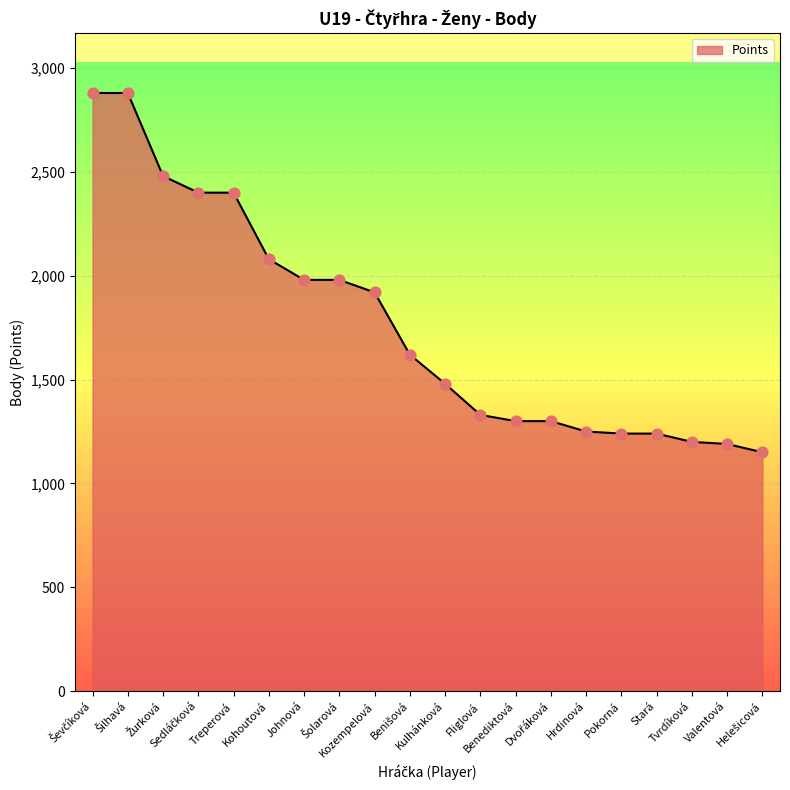

What is the smallest value displayed?

1150